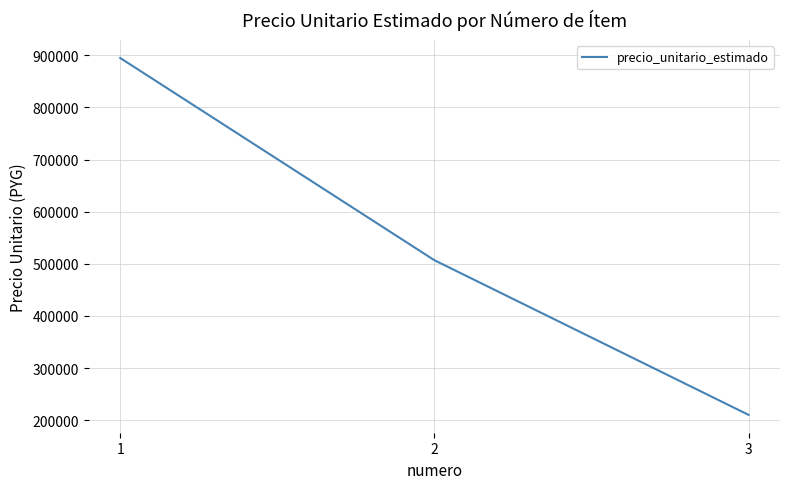

How many categories are shown in the chart?

3